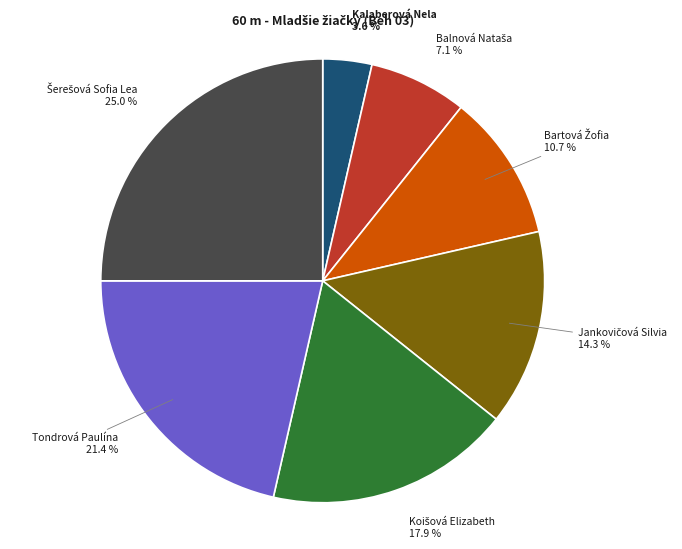

Do Tondrová Paulína and Kalaberová Nela together represent more than half of the pie?

No